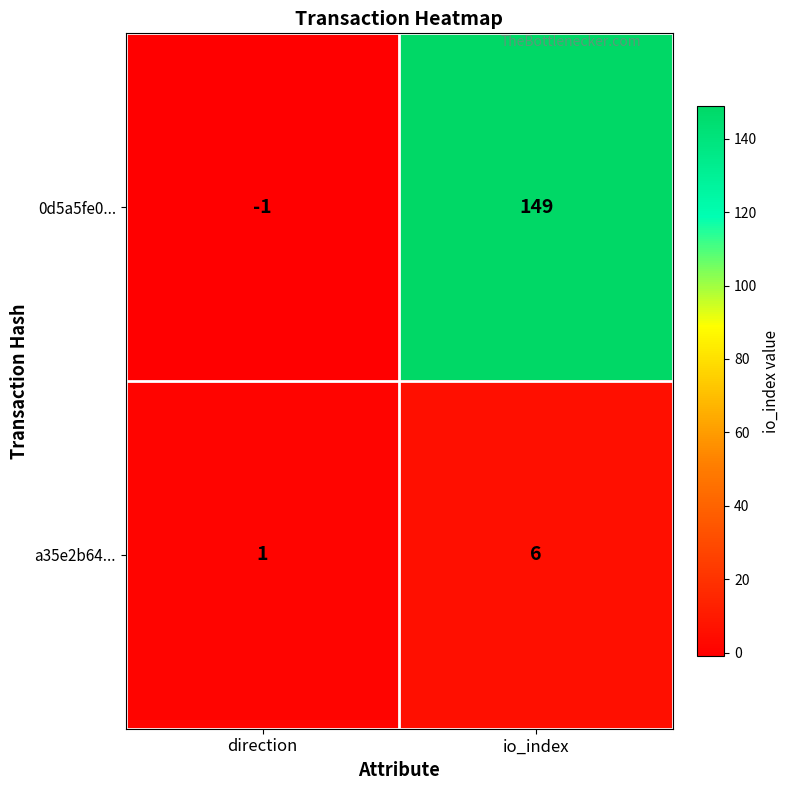

At which category does the chart reach its minimum across all series?

direction